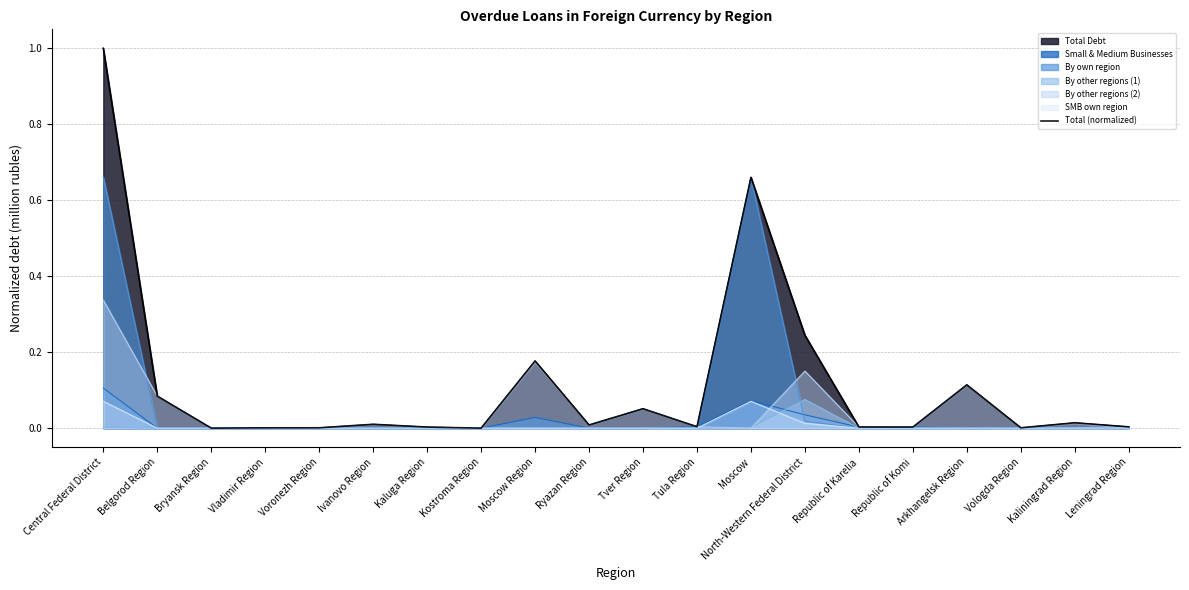

What position from the left is Moscow?

13